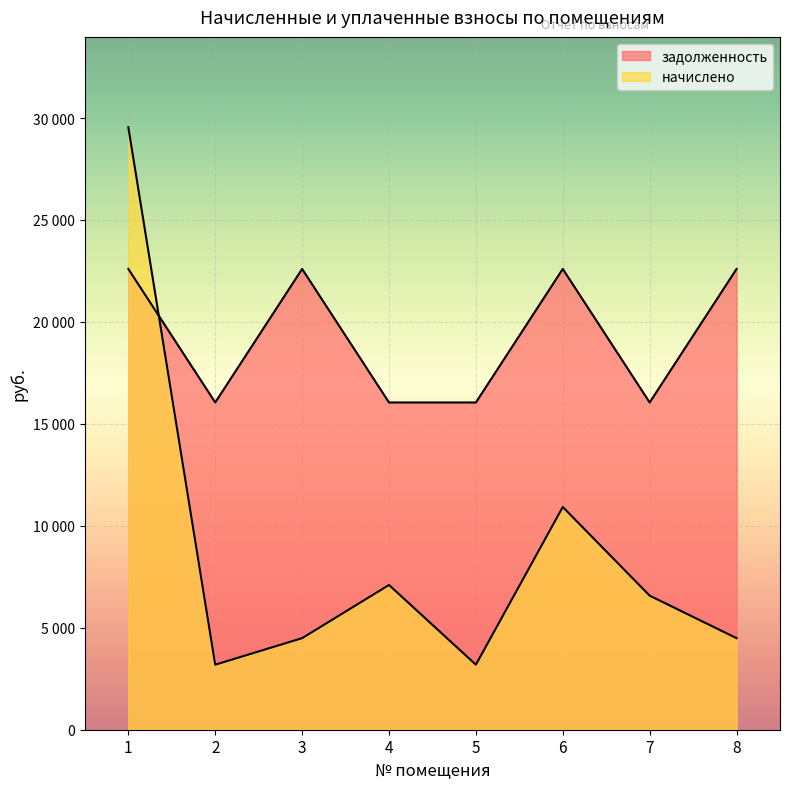

At which category does the chart reach its peak across all series?

1